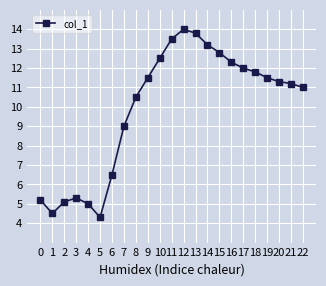

At which category does the data reach its first local valley?

1